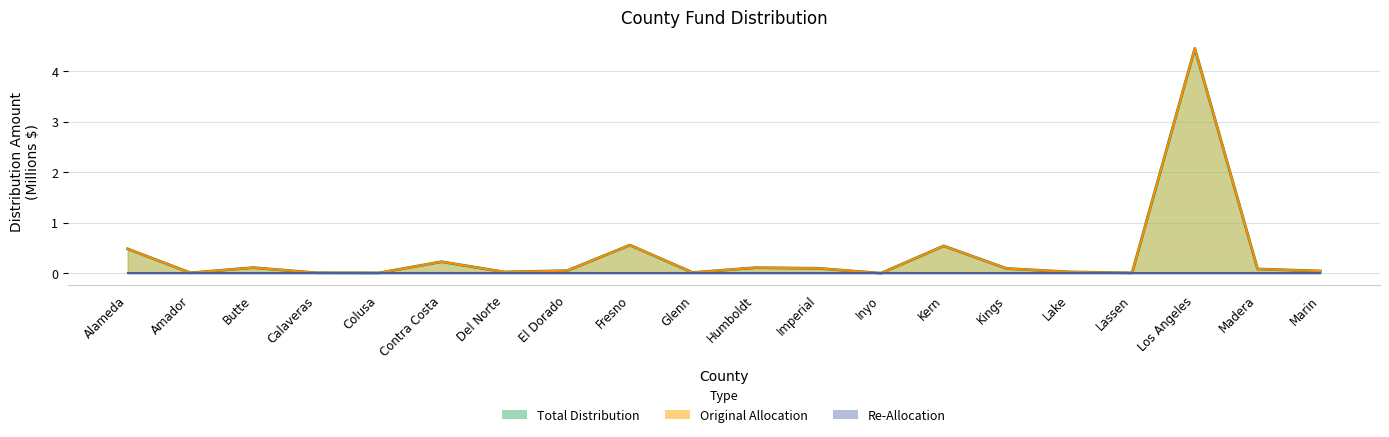

In Original Allocation, how many points are lower than both neighbors (excluding endpoints)?

6